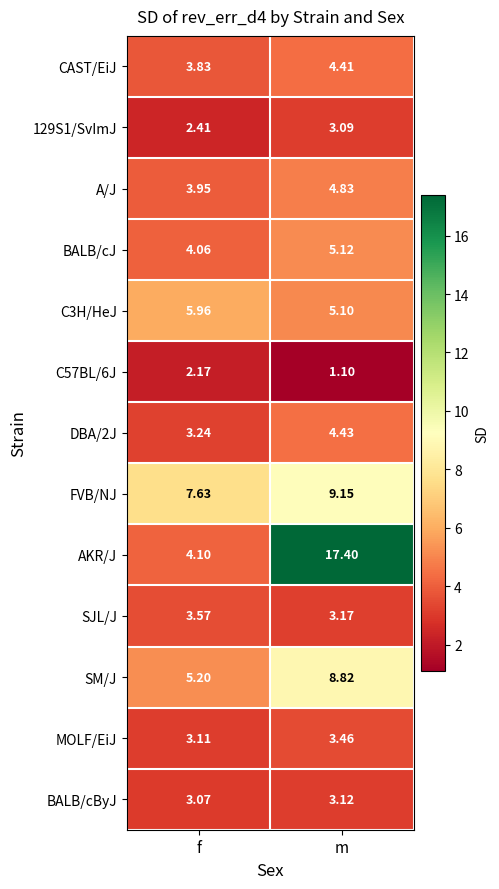

At how many categories does at least one series exceed 1?

2